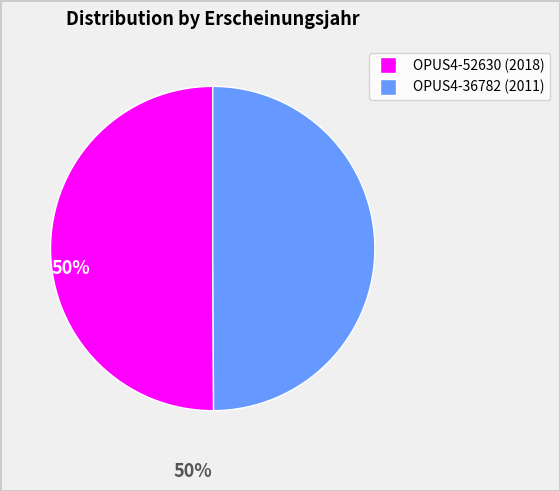

Combined, do OPUS4-52630 and OPUS4-36782 account for over 50%?

Yes